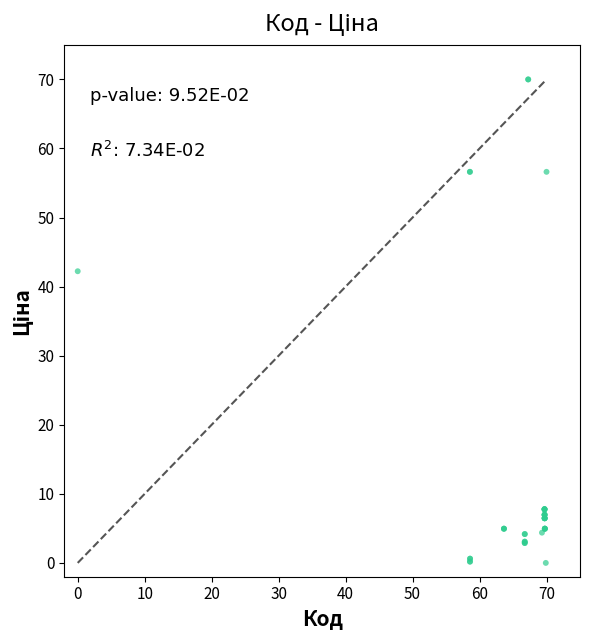

What Y value in the scatter plot is closest to 35?

42.2